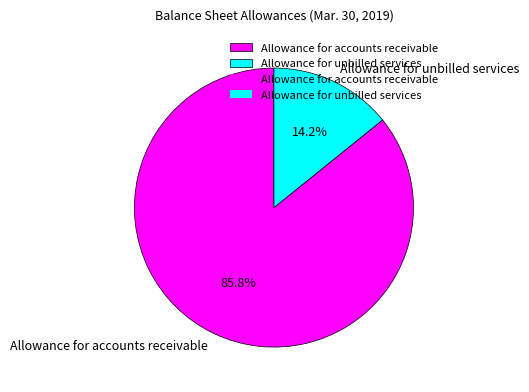

What percentage is the Allowance for accounts receivable slice, to the nearest percent?

86%